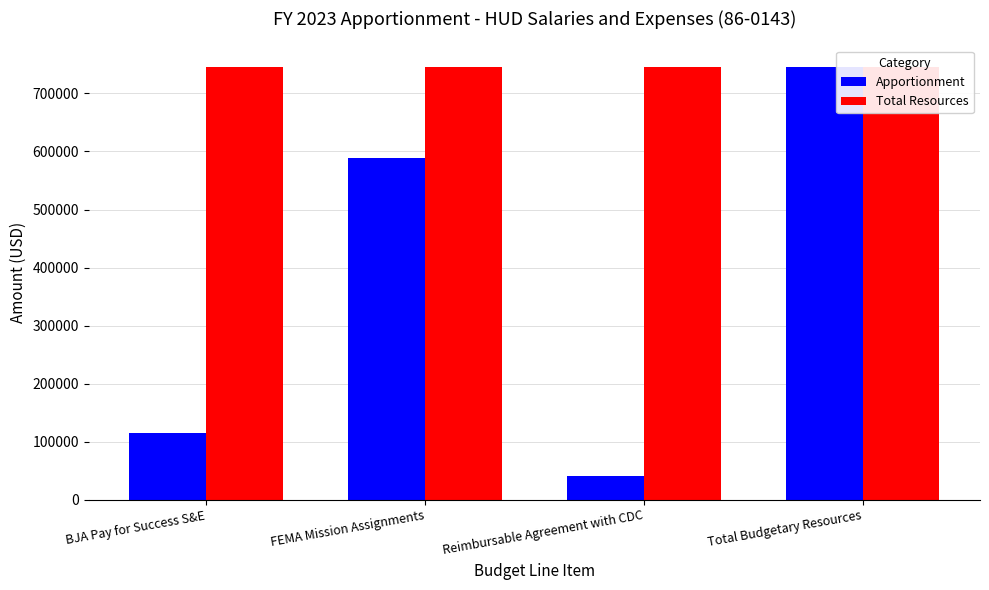

What is the label of the 4th bar from the right?

BJA Pay for Success S&E